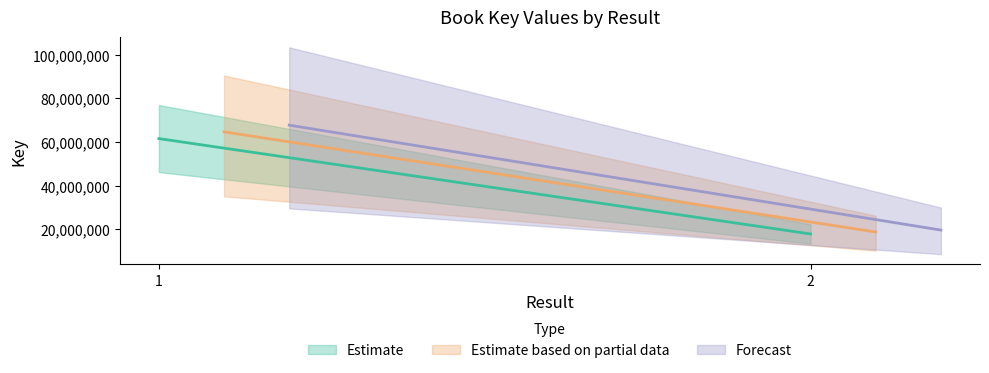

Which label corresponds to the smallest value in the chart?

2